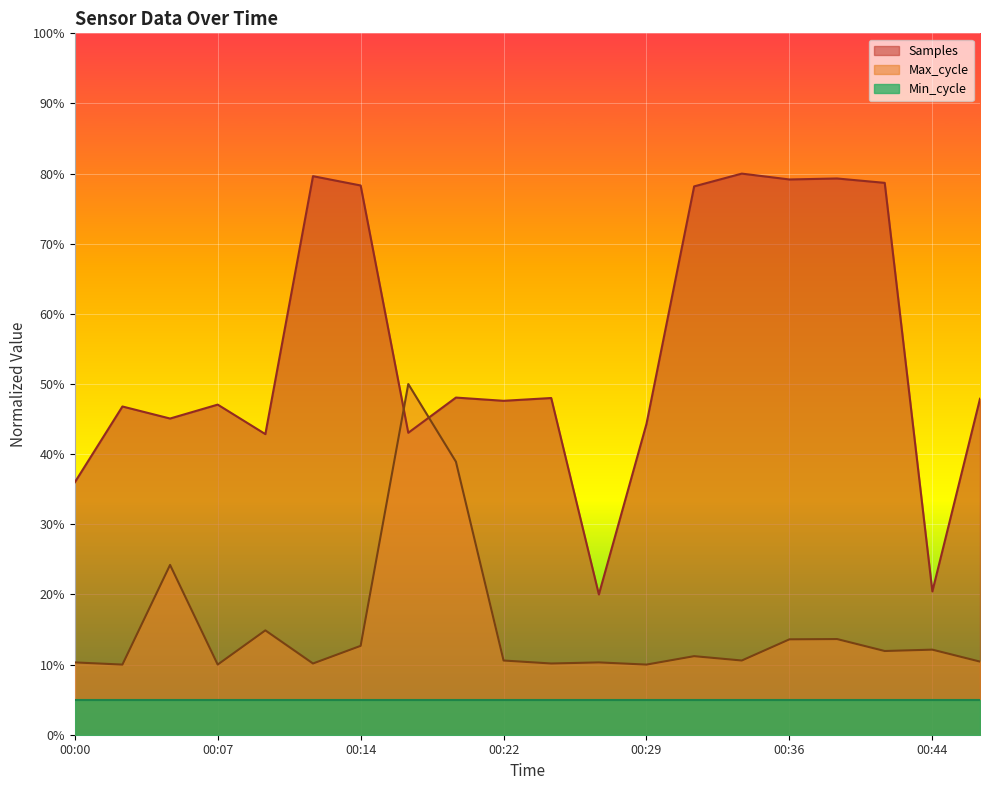

How many distinct data groups are displayed?

3